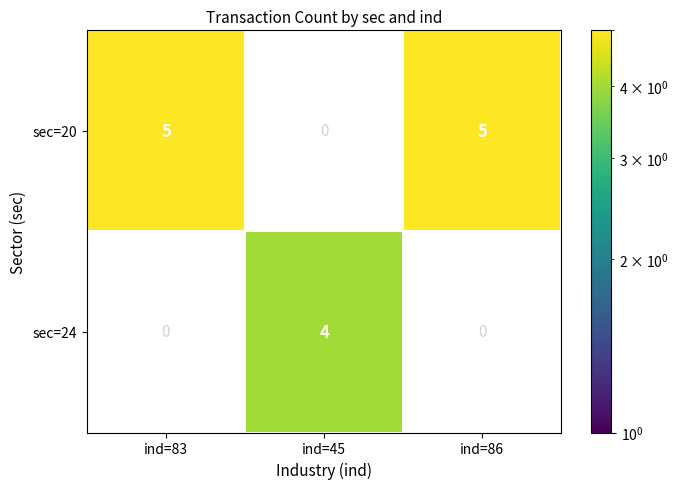

Count the number of data series in this chart.

2